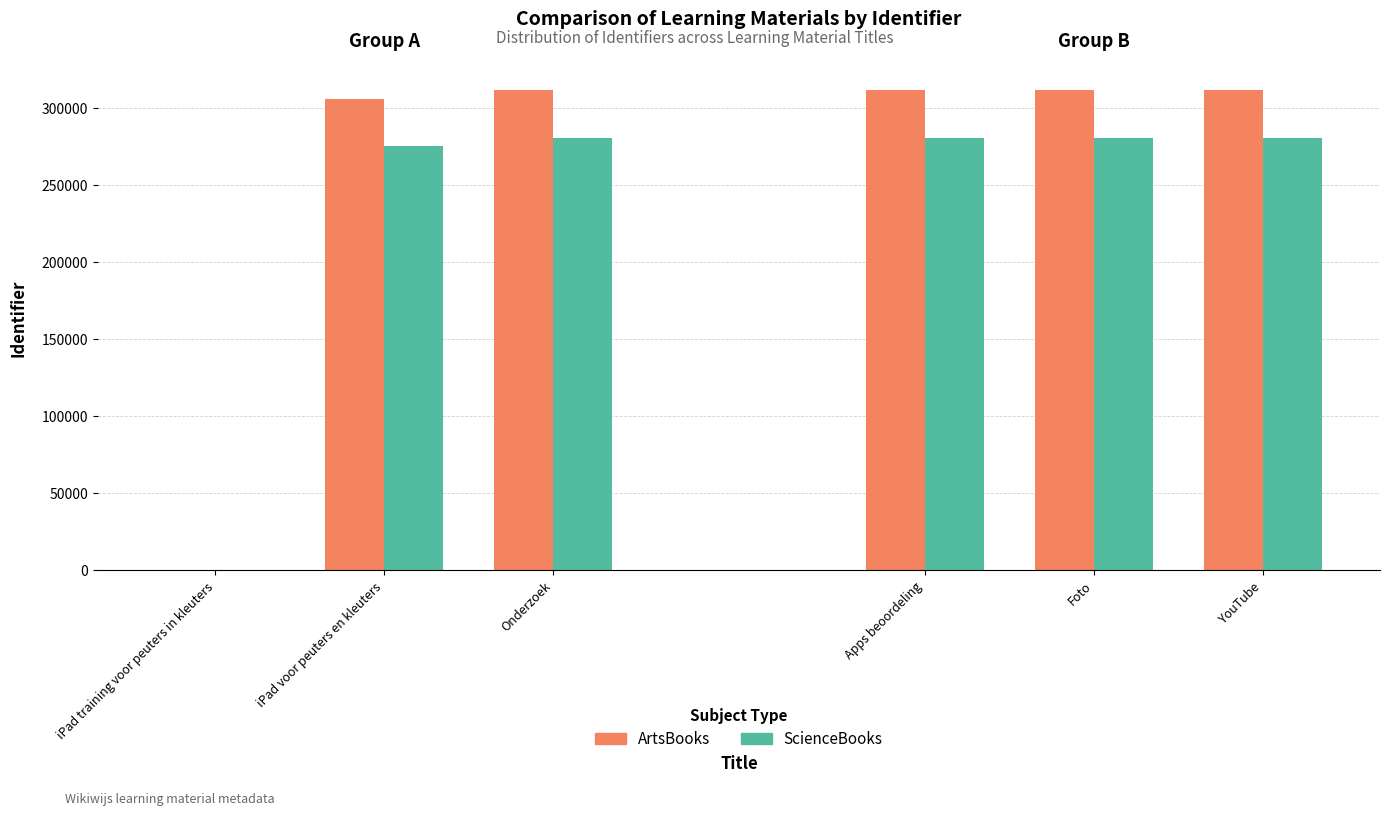

Which series has the largest total across all categories?

ArtsBooks